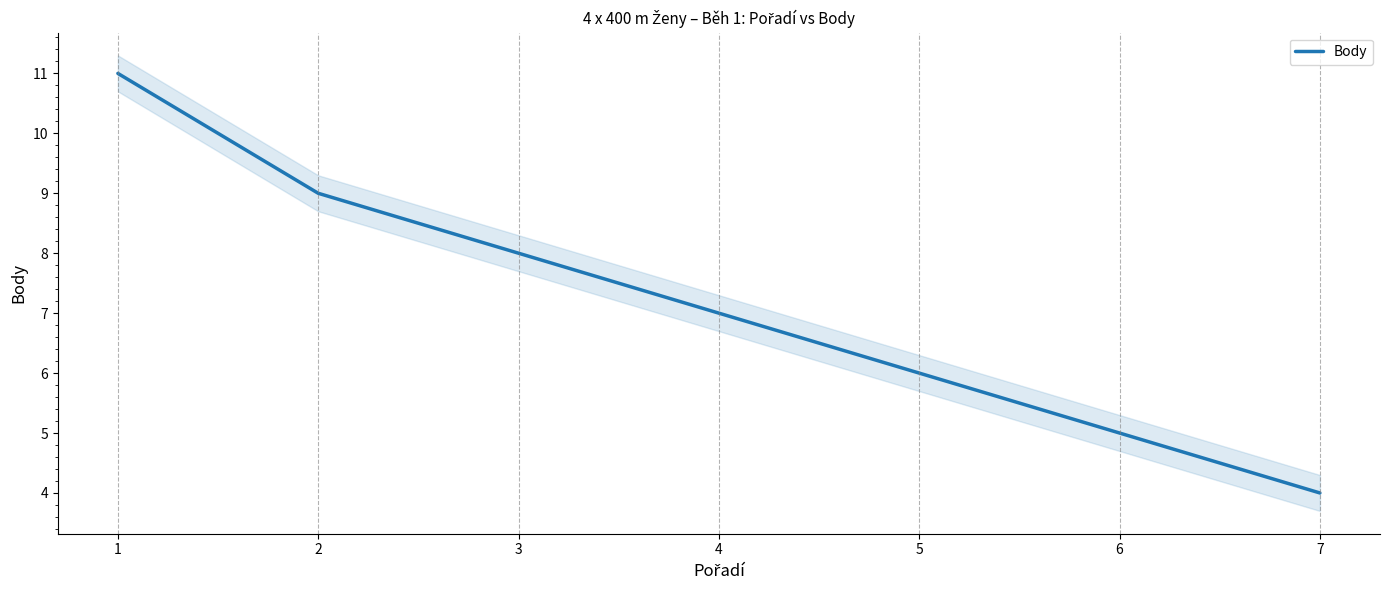

Count the number of categories in the chart.

7